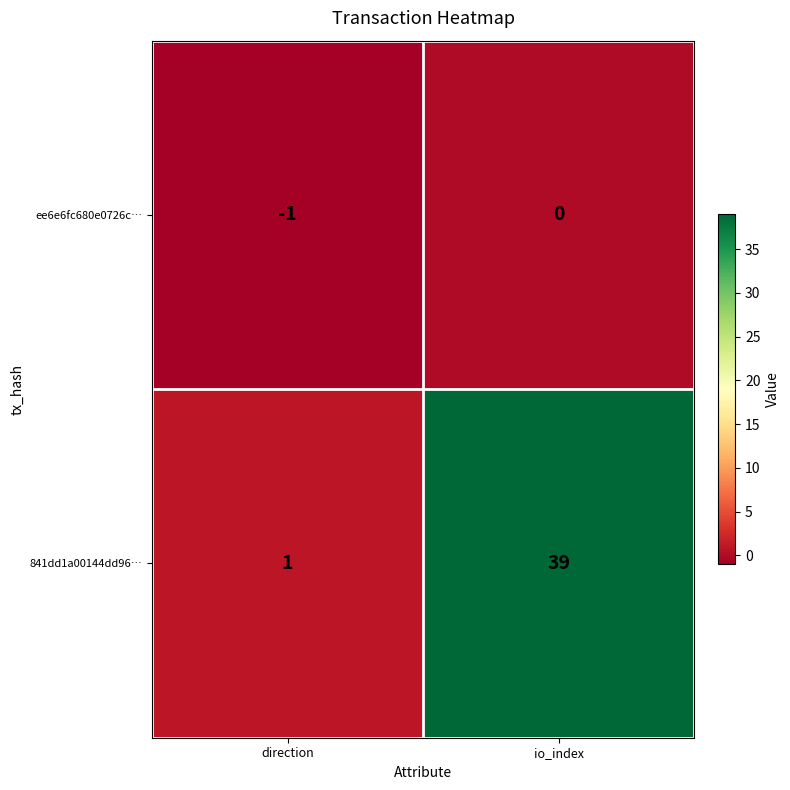

Rank the series at io_index from highest to lowest value.

841dd1a00144dd96…, ee6e6fc680e0726c…